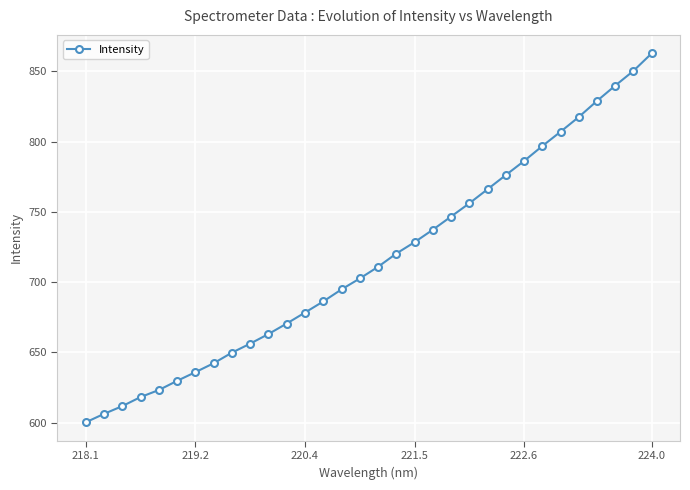

What is the greatest value displayed?

862.9